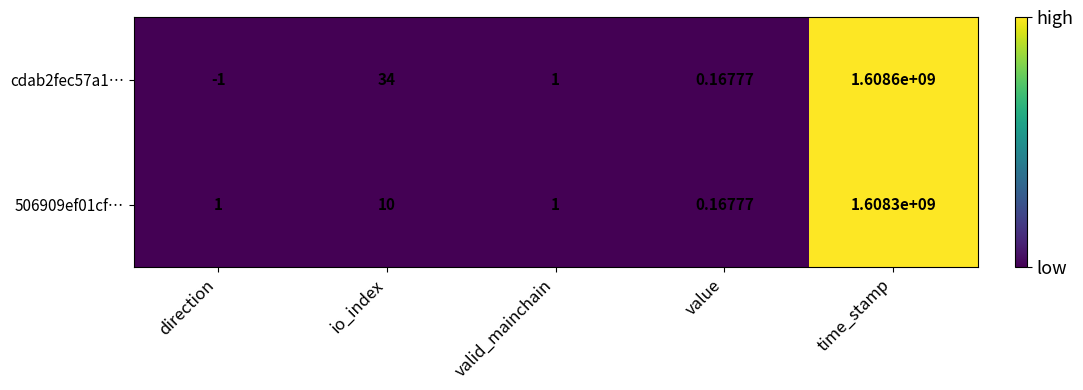

Rank the series by their maximum value, from lowest to highest.

506909ef01cf…, cdab2fec57a1…